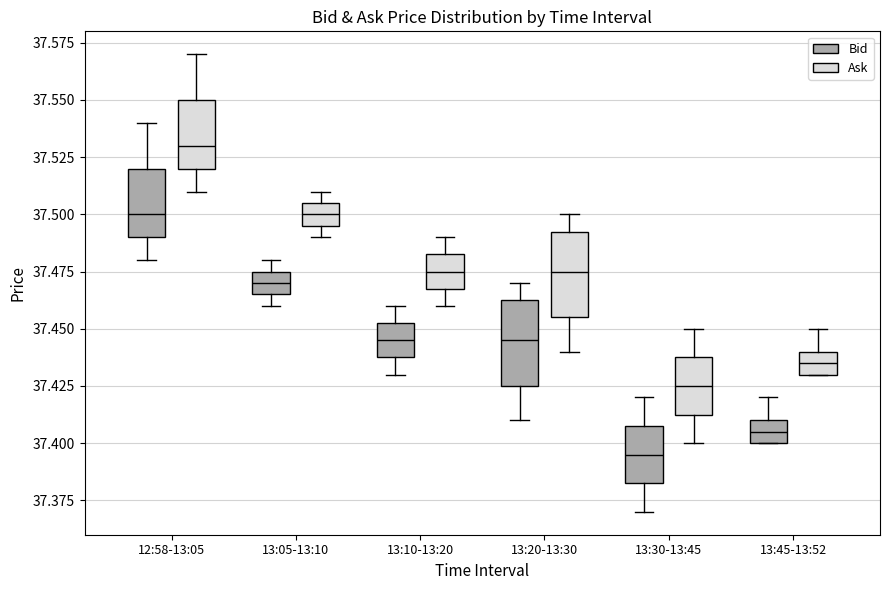

Reading left to right, read every box against the y-axis: the position of its median line, the range the box covers, and the ends of its whiskers. The values are not printed on the chart, so give them approximately, as read against the axis.

12:58-13:05 (Bid): median 37.500, box 37.490 to 37.520, whiskers 37.480 to 37.540
12:58-13:05 (Ask): median 37.530, box 37.520 to 37.550, whiskers 37.510 to 37.570
13:05-13:10 (Bid): median 37.470, box 37.465 to 37.475, whiskers 37.460 to 37.480
13:05-13:10 (Ask): median 37.500, box 37.495 to 37.505, whiskers 37.490 to 37.510
13:10-13:20 (Bid): median 37.445, box 37.440 to 37.455, whiskers 37.430 to 37.460
13:10-13:20 (Ask): median 37.475, box 37.470 to 37.485, whiskers 37.460 to 37.490
13:20-13:30 (Bid): median 37.445, box 37.425 to 37.465, whiskers 37.410 to 37.470
13:20-13:30 (Ask): median 37.475, box 37.455 to 37.495, whiskers 37.440 to 37.500
13:30-13:45 (Bid): median 37.395, box 37.385 to 37.410, whiskers 37.370 to 37.420
13:30-13:45 (Ask): median 37.425, box 37.415 to 37.440, whiskers 37.400 to 37.450
13:45-13:52 (Bid): median 37.405, box 37.400 to 37.410, whiskers 37.400 to 37.420
13:45-13:52 (Ask): median 37.435, box 37.430 to 37.440, whiskers 37.430 to 37.450